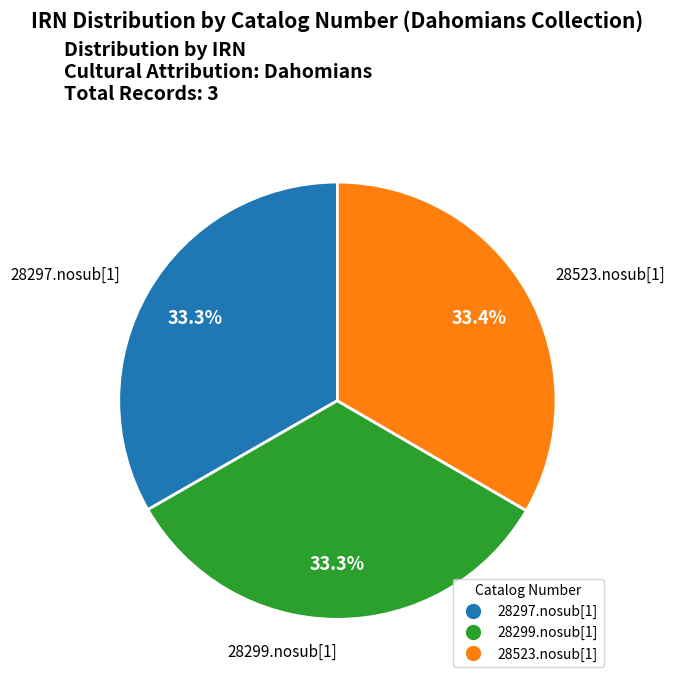

What is the ratio of the value at 28299.nosub[1] to the value at 28297.nosub[1]?

1.0